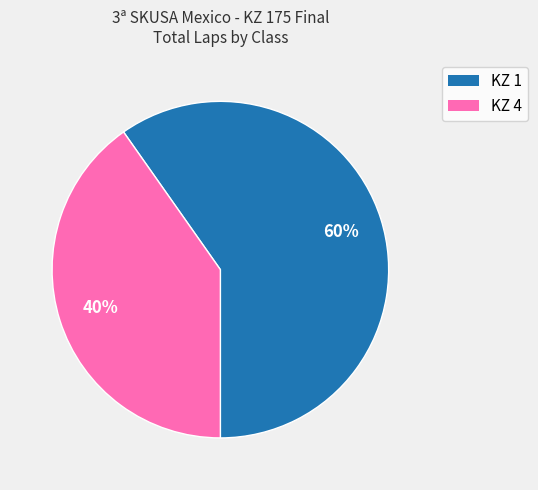

How many segments does this pie chart have?

2